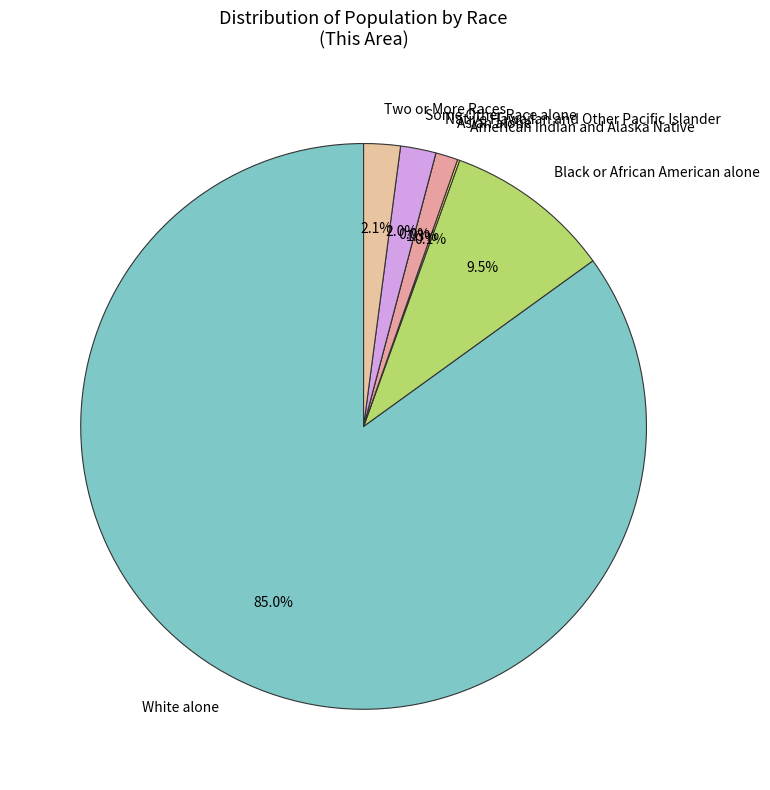

Is it true that American Indian and Alaska Native is 12% of the pie?

False